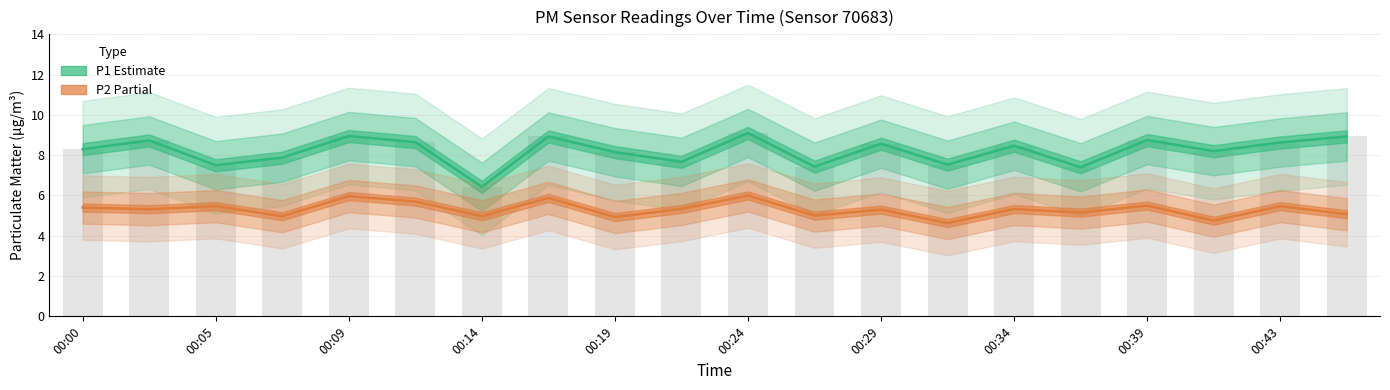

Which has a higher value, 00:12 or 00:07?

00:12